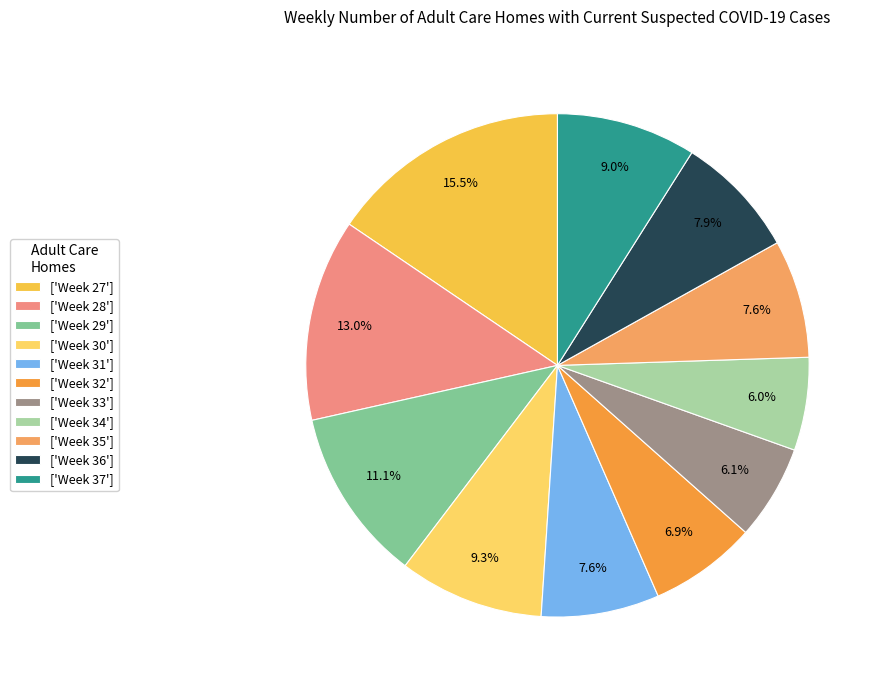

To the nearest percent, what is the difference between the largest and smallest slice percentages?

10%